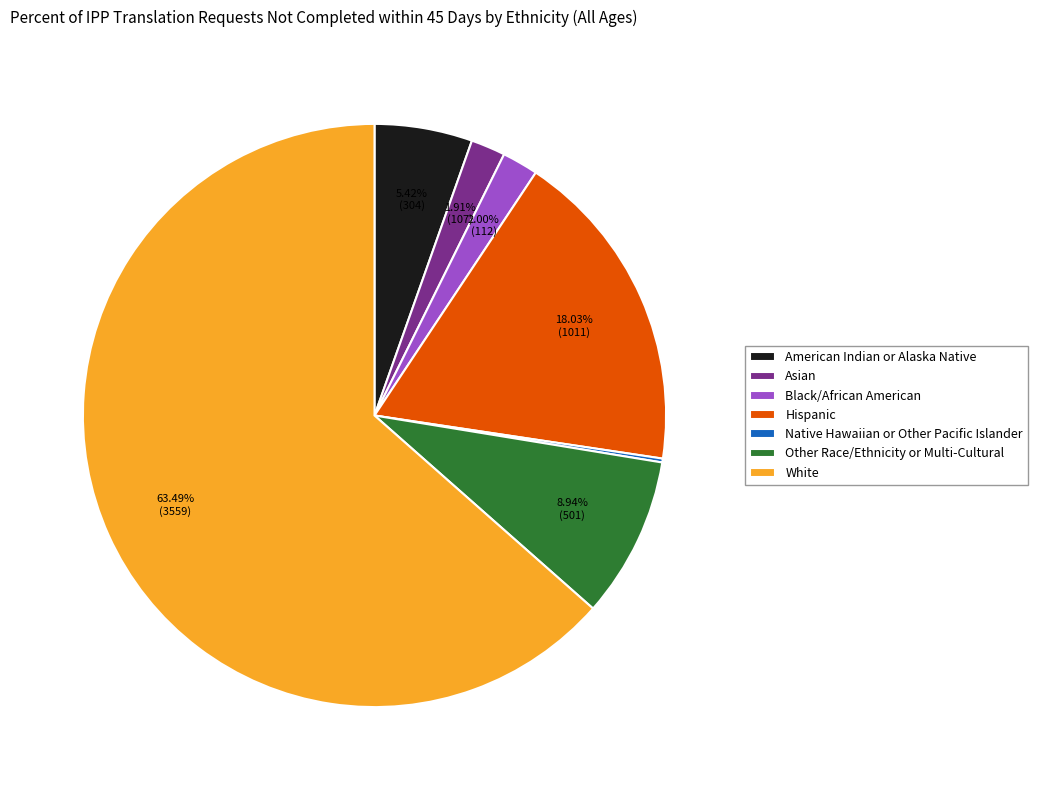

Which slice is the largest?

White